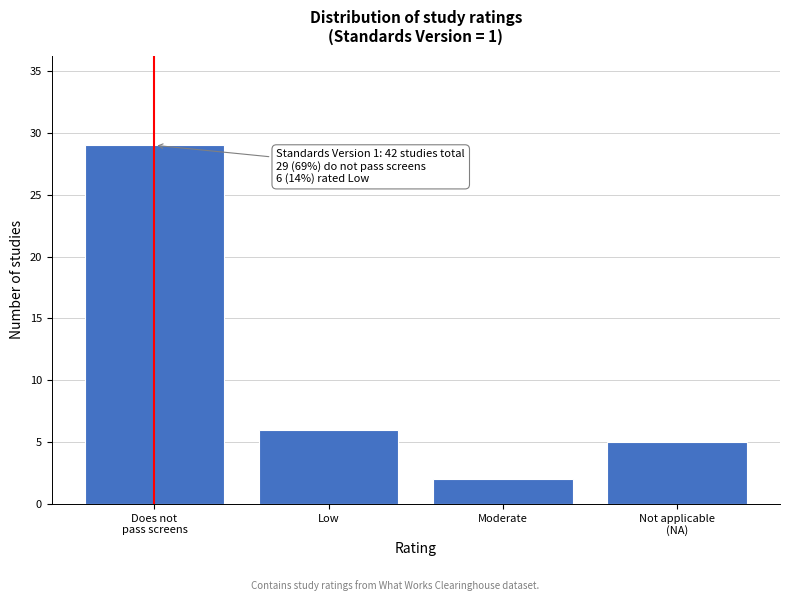

Reading left to right, what are all the values shown in this chart?

29	6	2	5